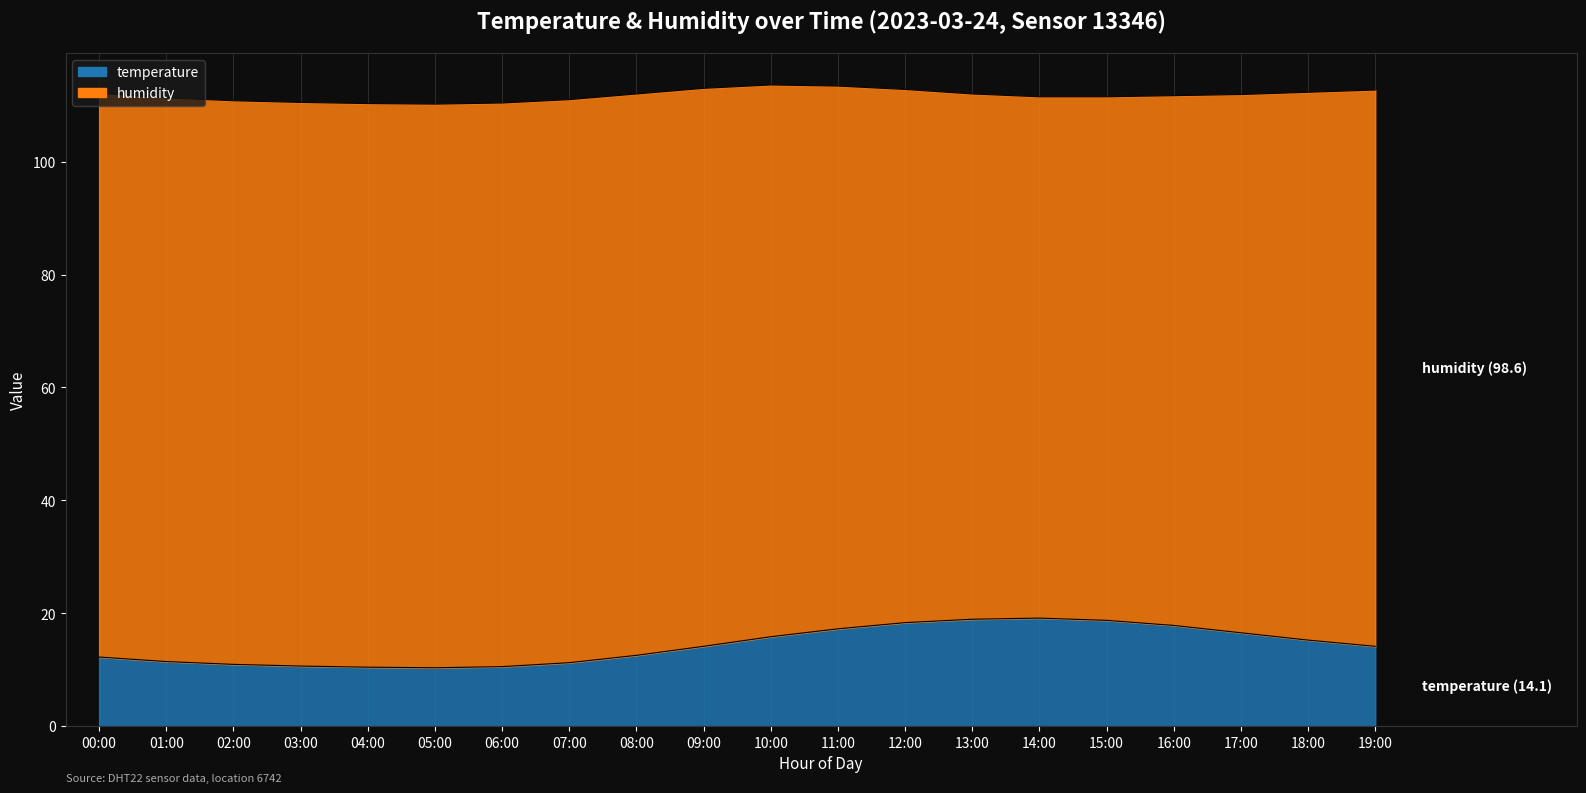

What position from the left is 06:00?

7